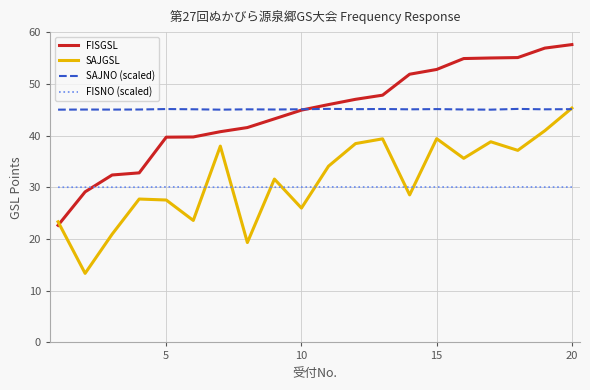

Which series has the largest range (max minus min)?

FISGSL